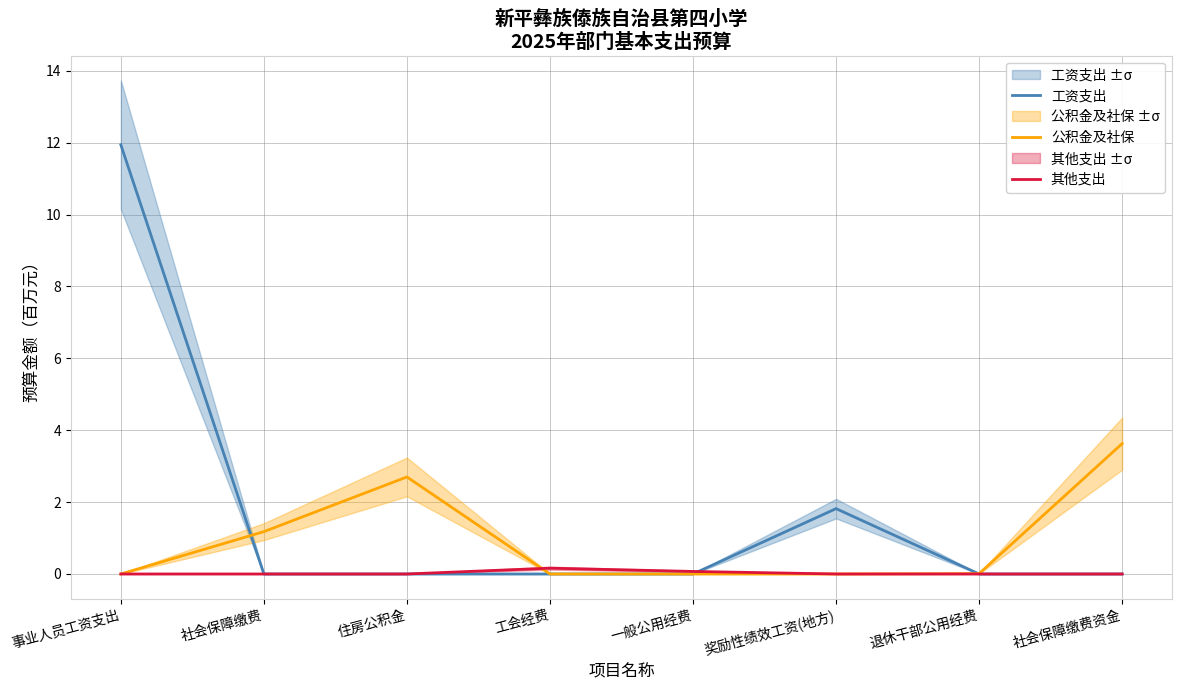

Which series has the largest total across all categories?

工资支出